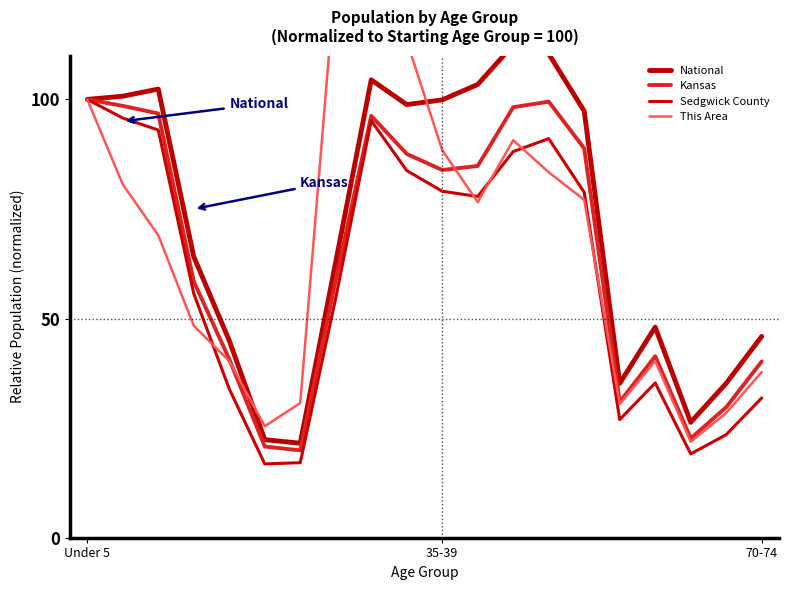

True or false: Sedgwick County has a value of 53.8 at 70-74.

False